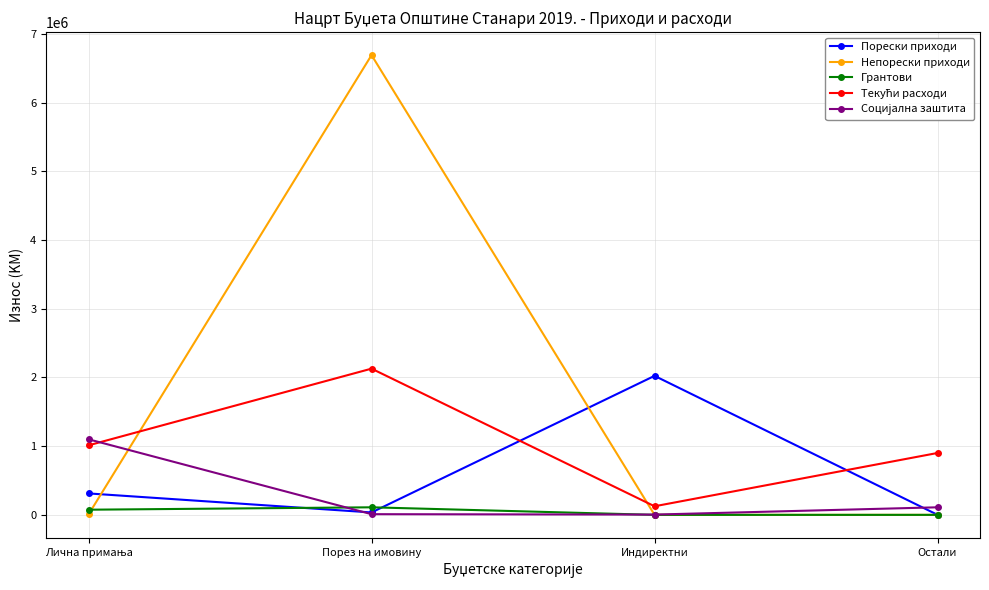

Does the chart display data point markers on the line(s)?

Yes